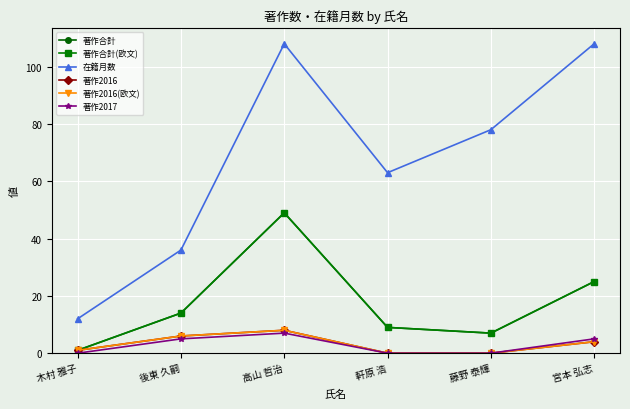

Reading right to left, extract all data points from this chart.

著作合計: 25	7	9	49	14	1
著作合計(欧文): 25	7	9	49	14	1
在籍月数: 108	78	63	108	36	12
著作2016: 4	0	0	8	6	1
著作2016(欧文): 4	0	0	8	6	1
著作2017: 5	0	0	7	5	0